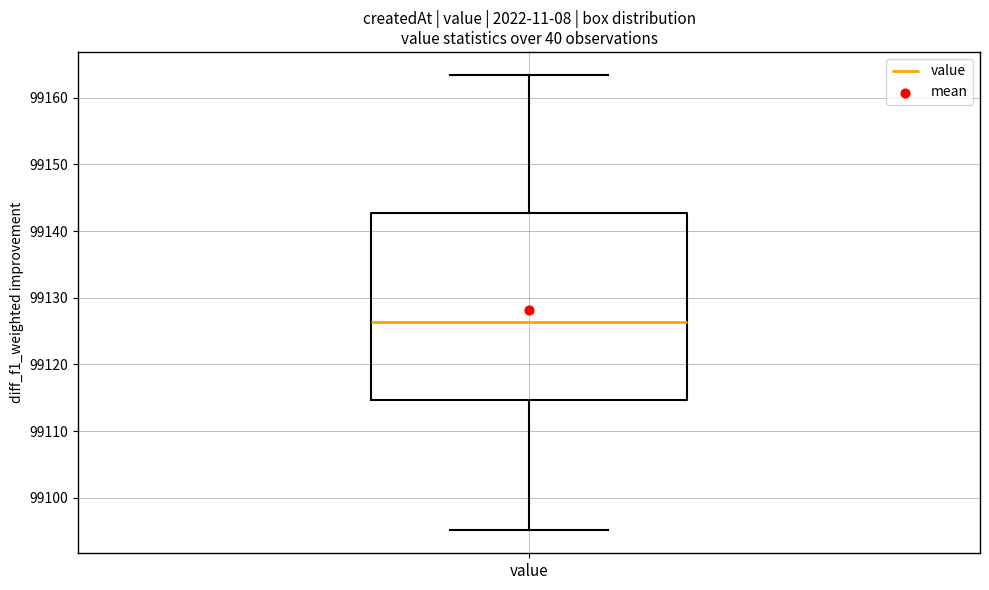

Transcribe this box plot: give where the median line is, the range the box spans, and where the two whiskers end, as read against the y-axis. The values are not printed on the chart, so give them approximately, as read against the axis.

median 99126, box 99115 to 99143, whiskers 99095 to 99163